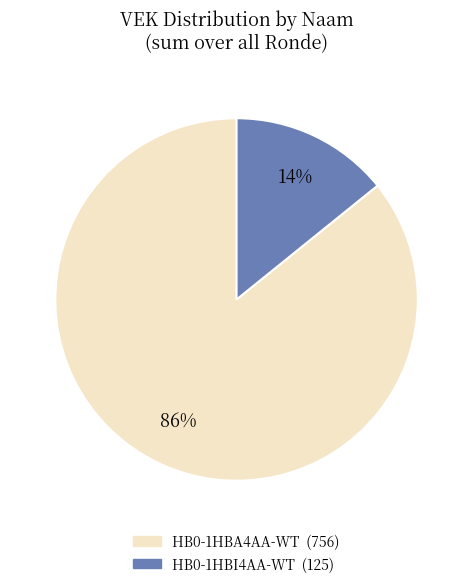

Does any single category account for the majority?

Yes